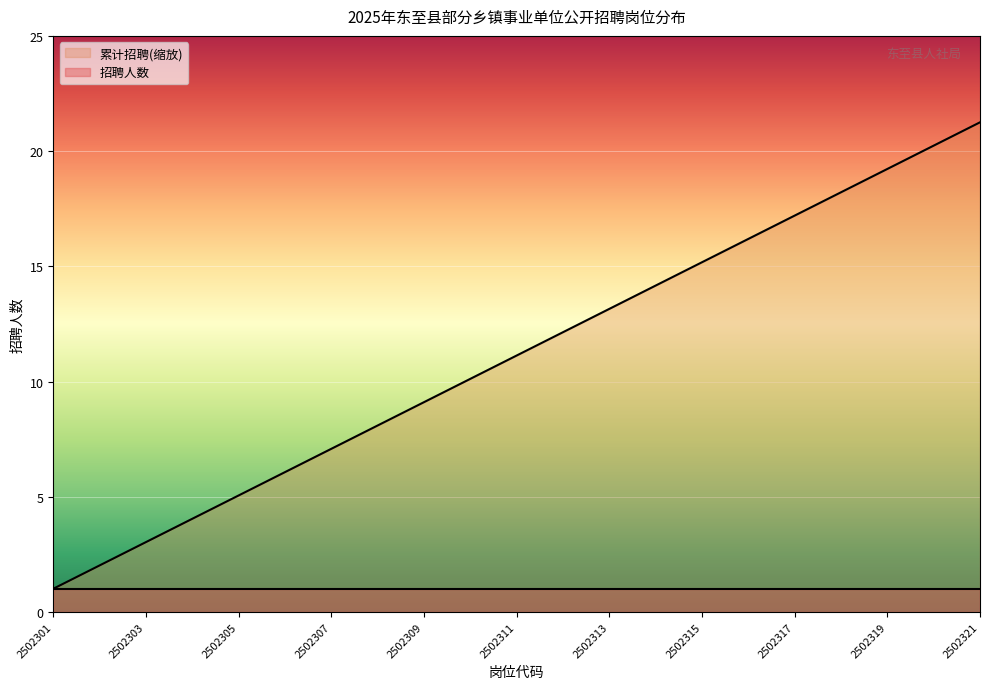

Where does the data first go above 11?

2502311